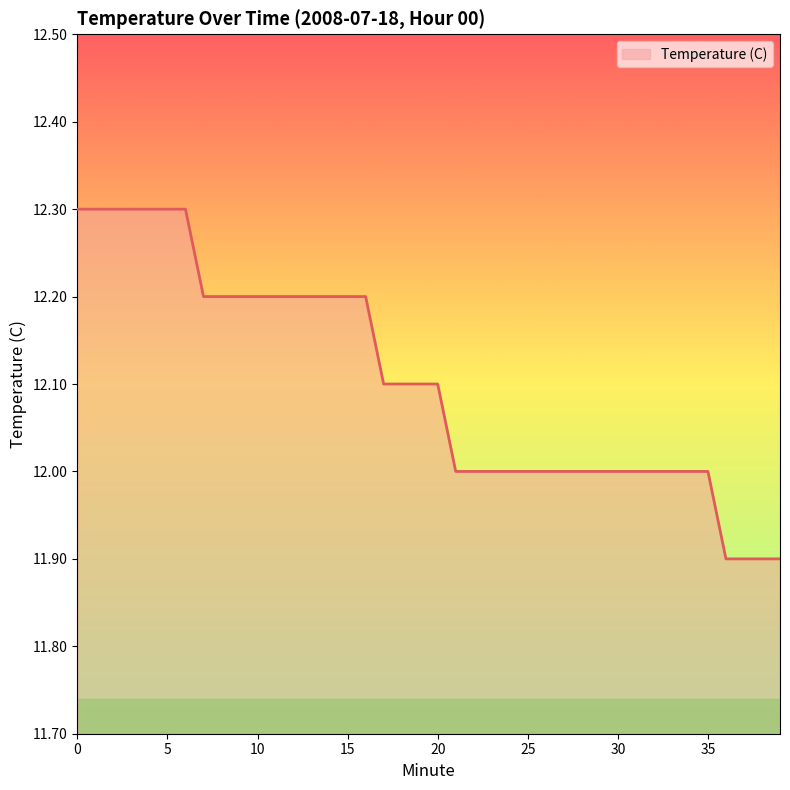

What is the minimum value shown in the chart?

11.9